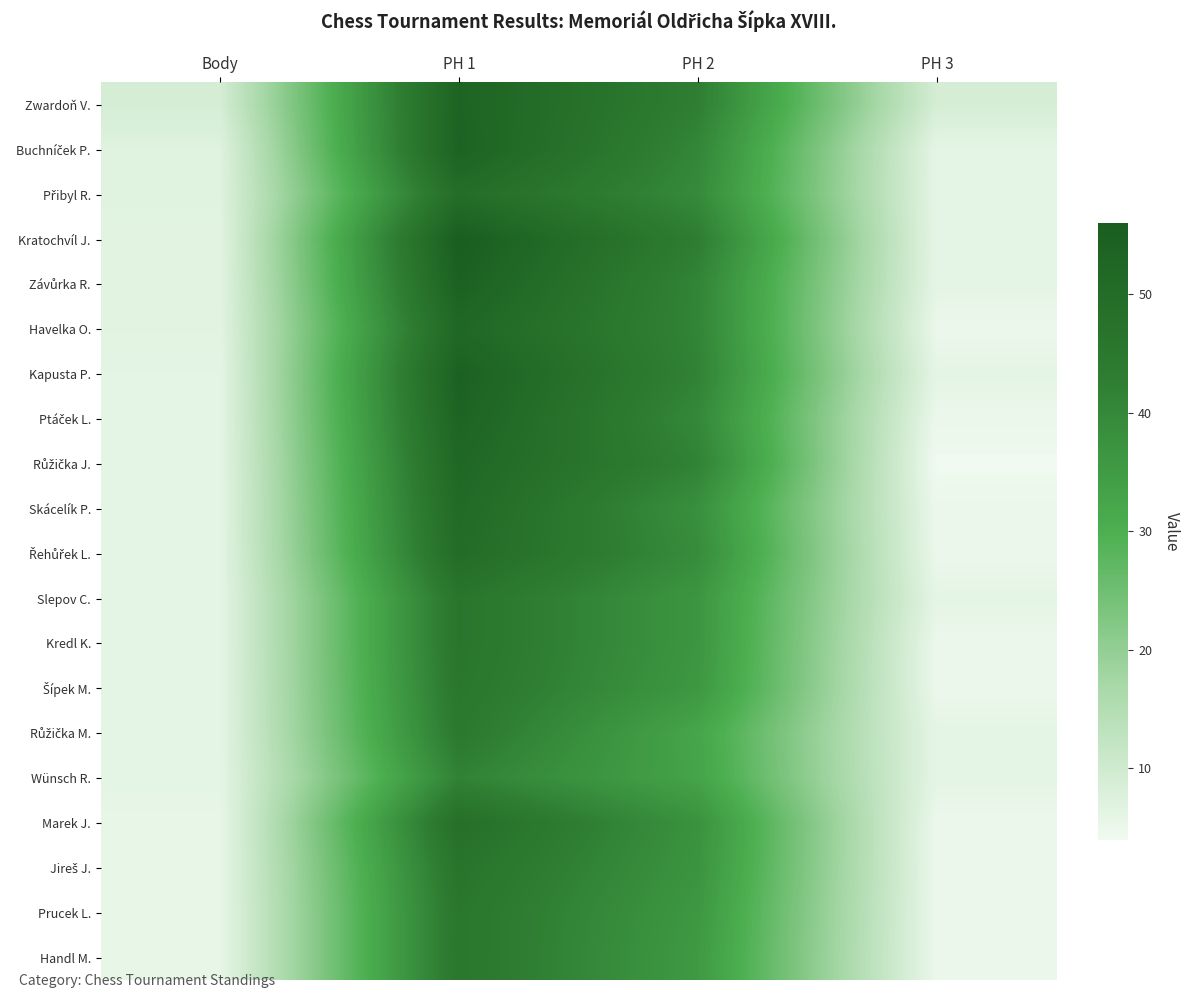

At which category is the sum across all series the highest?

PH 1